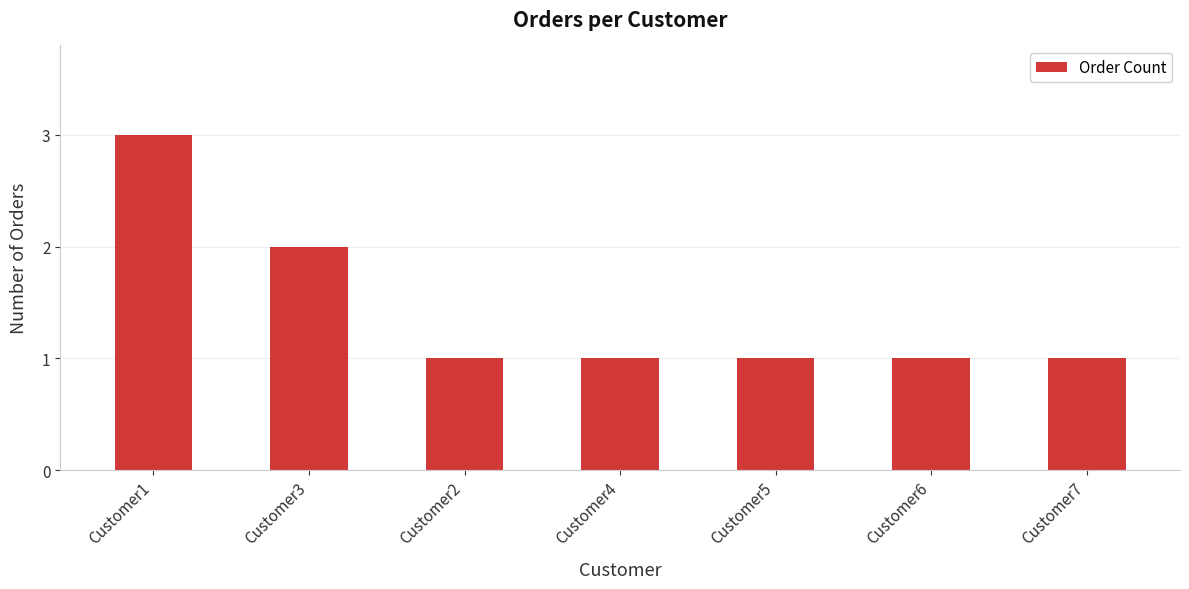

Reading right to left, extract all data points from this chart.

Customer7=1	Customer6=1	Customer5=1	Customer4=1	Customer2=1	Customer3=2	Customer1=3